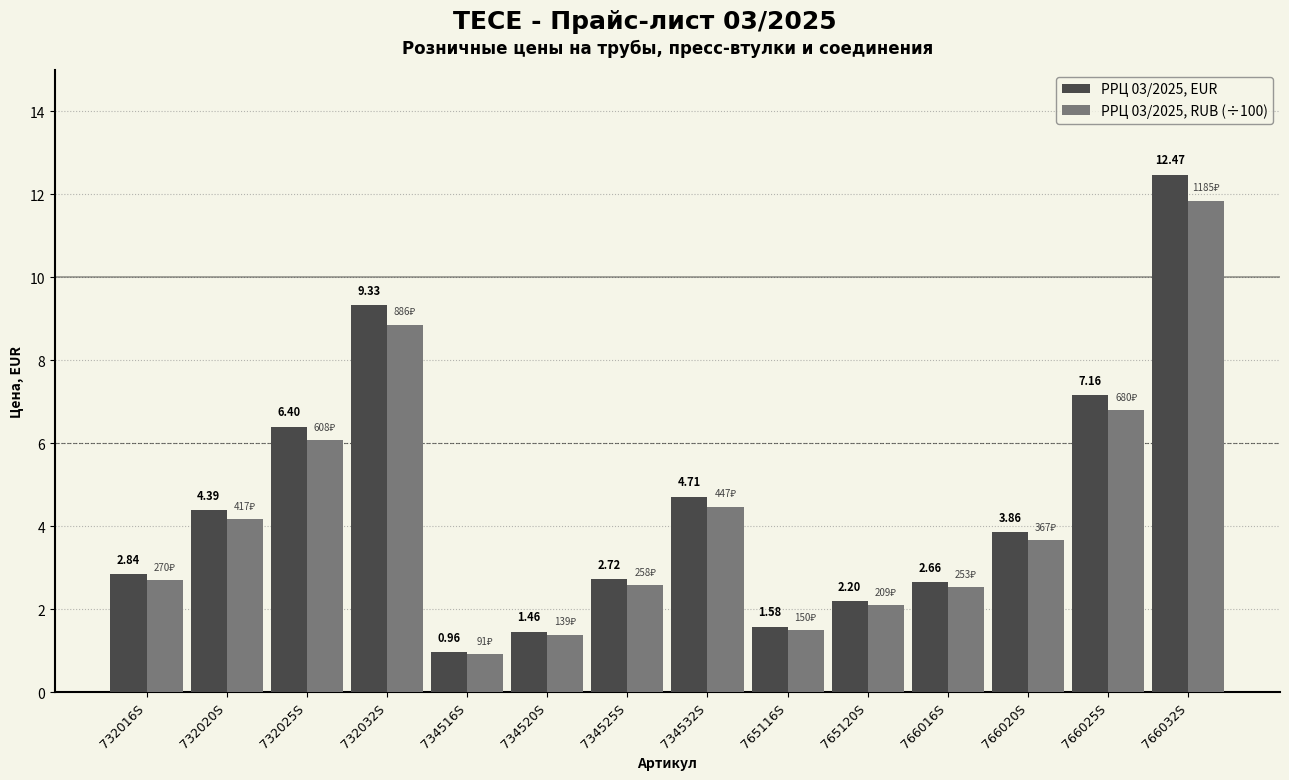

Rank the categories by РРЦ 03/2025, RUB (÷100) value from highest to lowest.

766032S, 732032S, 766025S, 732025S, 734532S, 732020S, 766020S, 732016S, 734525S, 766016S, 765120S, 765116S, 734520S, 734516S